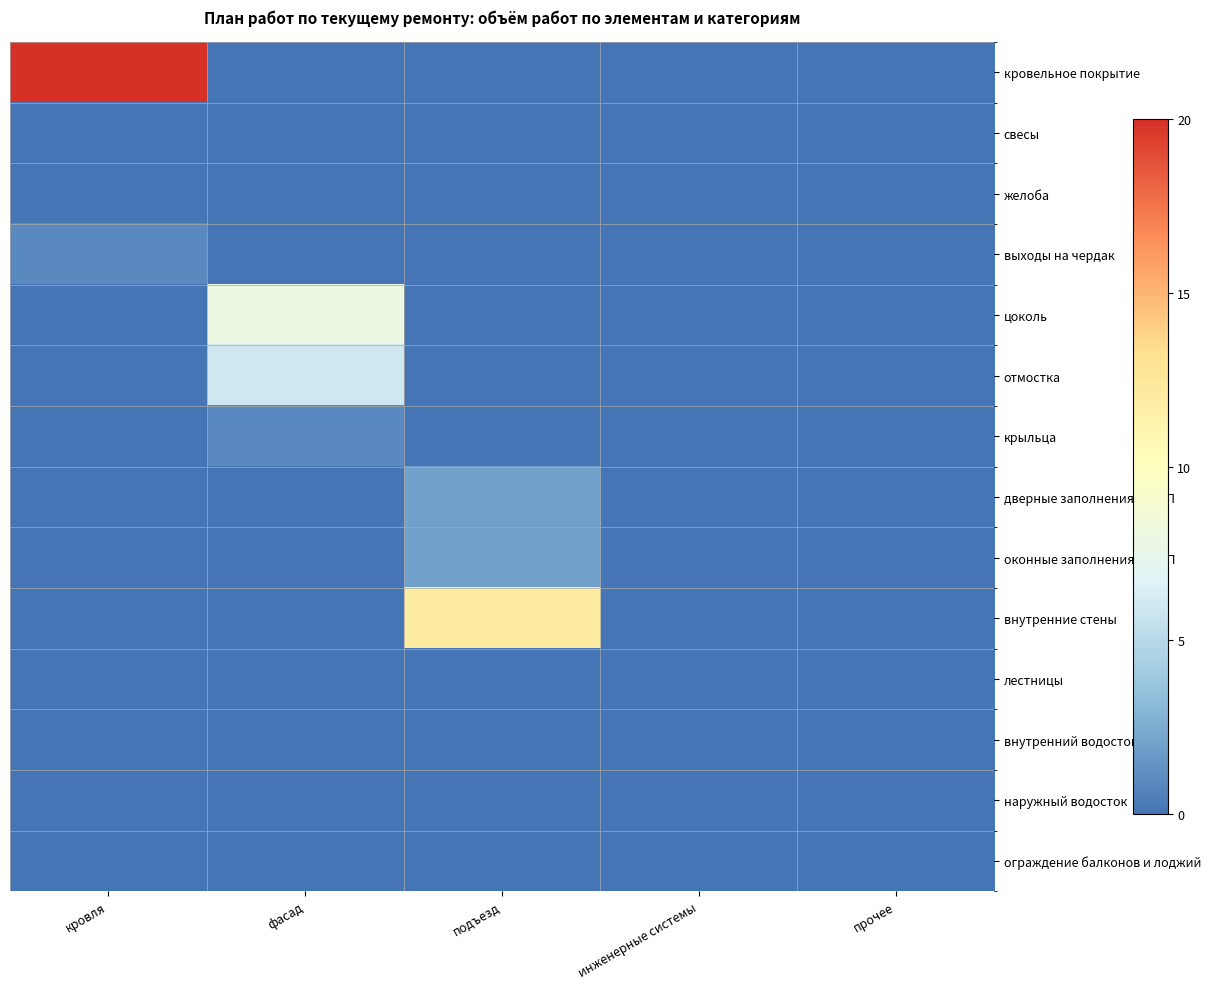

At how many categories does at least one series exceed 14?

1